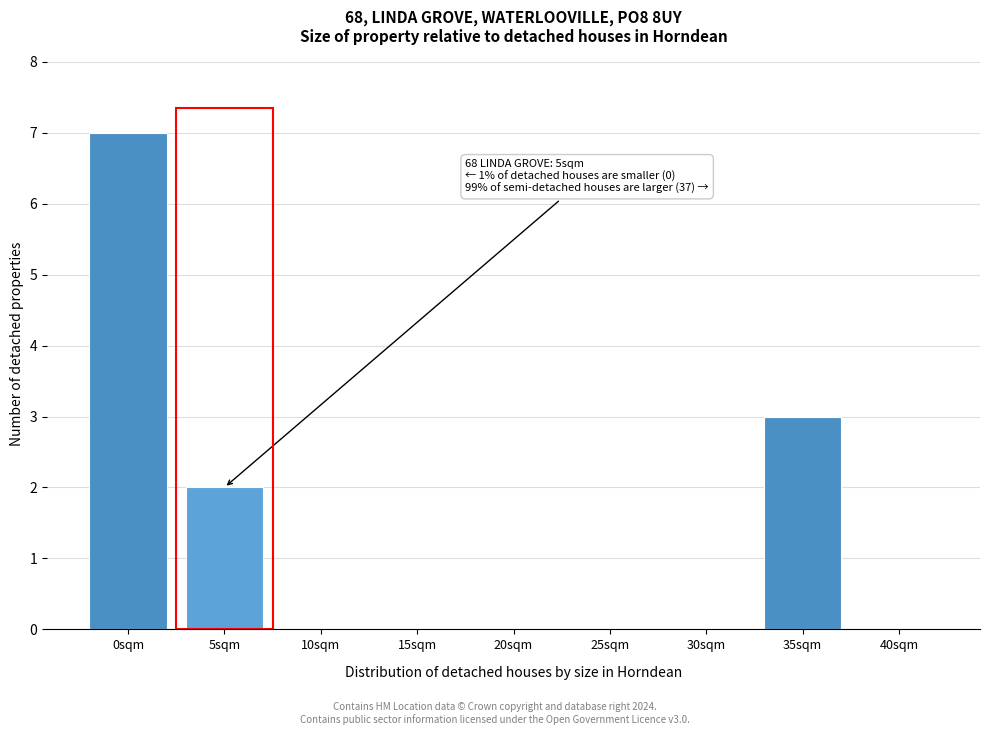

Reading left to right, transcribe all the data shown in this chart.

0sqm=7	5sqm=2	10sqm=0	15sqm=0	20sqm=0	25sqm=0	30sqm=0	35sqm=3	40sqm=0